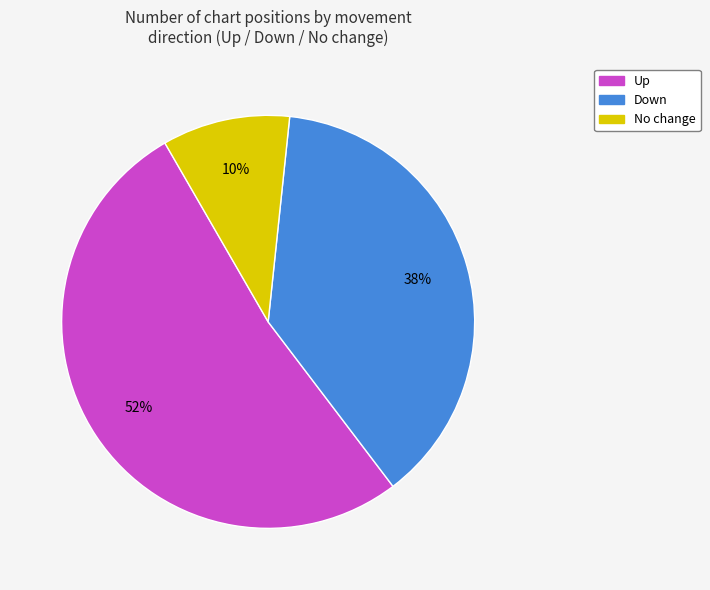

To the nearest percent, what is the combined percentage of Up and No change?

62%